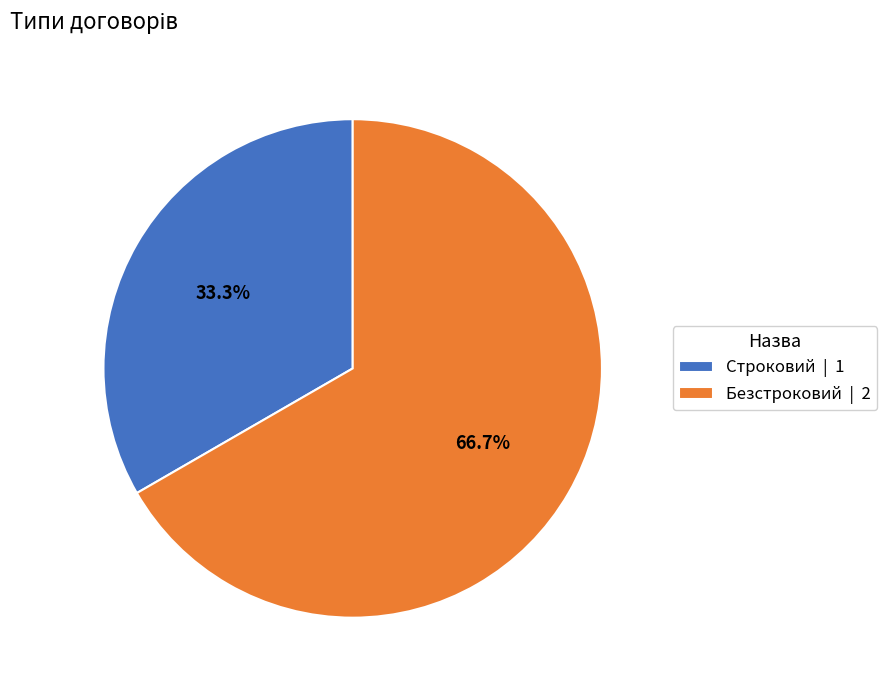

What percentage do Строковий and Безстроковий together represent?

100.0%